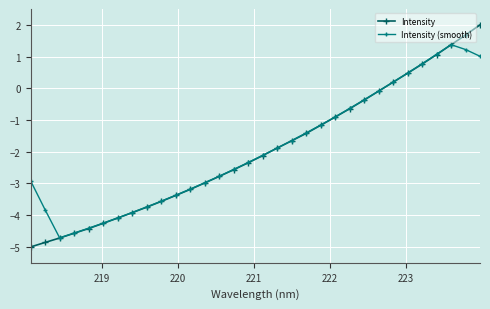

List the series in order of their peak value, lowest first.

Intensity (smooth), Intensity